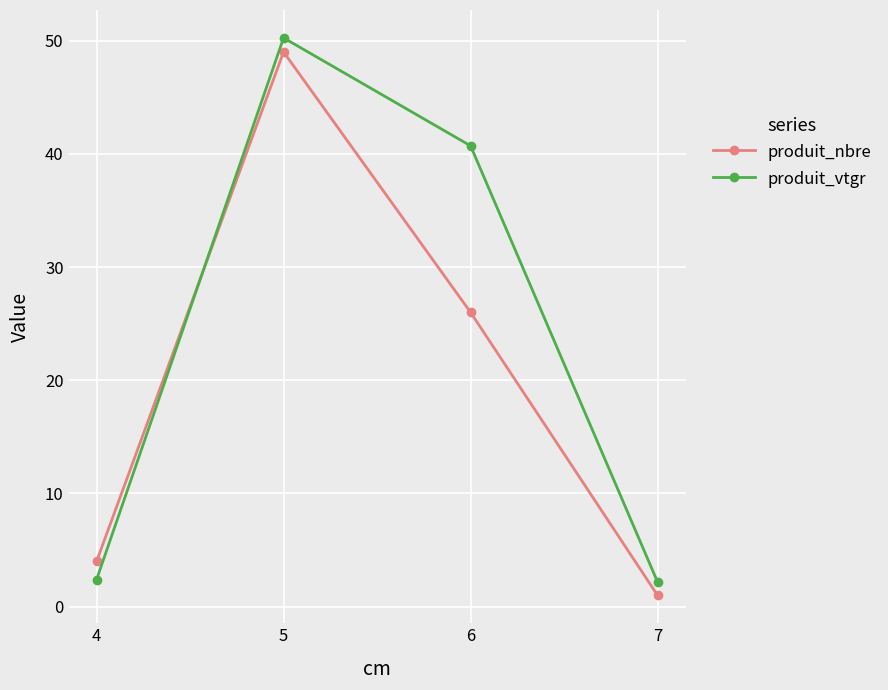

True or false: produit_vtgr has a value of 90.3 at 5.

False